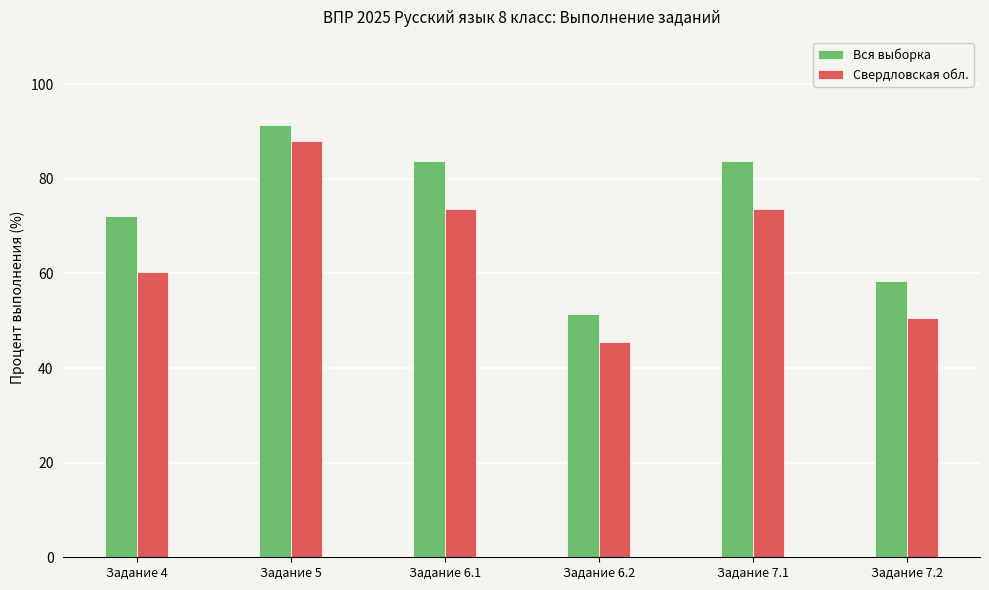

Where does the Вся выборка series first go above 83?

Задание 5